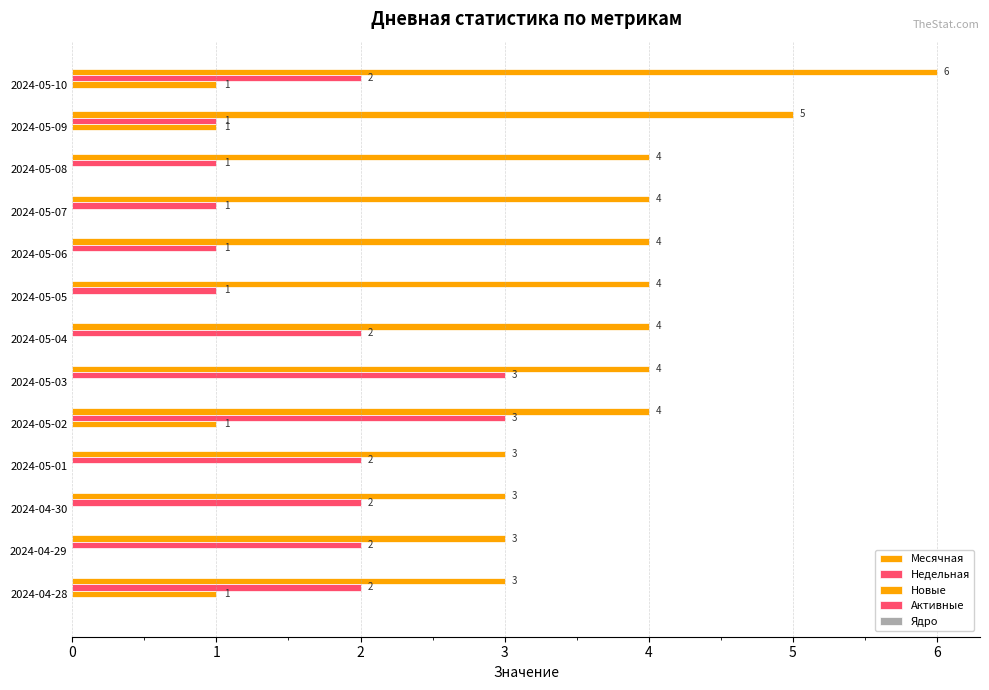

What is the difference between the second highest and second lowest values in the Месячная series?

2.0